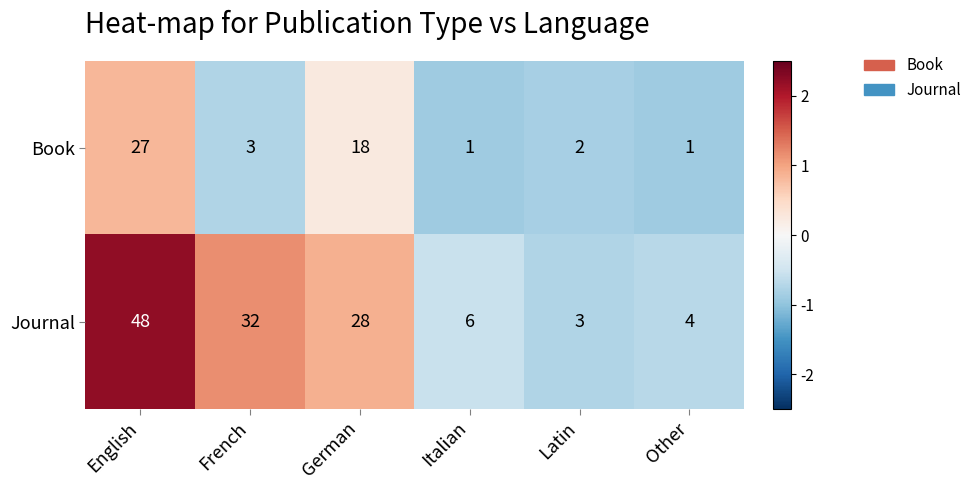

Where does the Book series first go above 3?

English